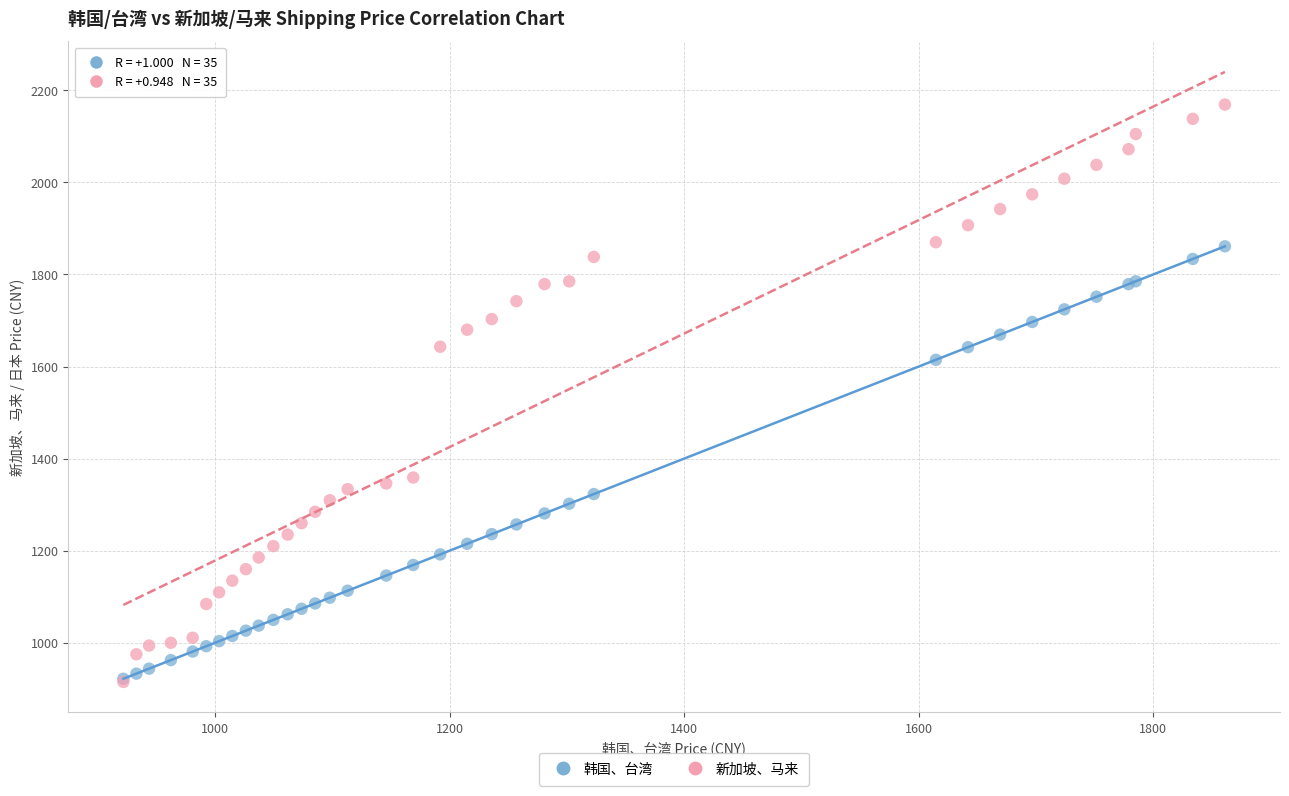

Across all series, what Y value is closest to 1542?

1614.6